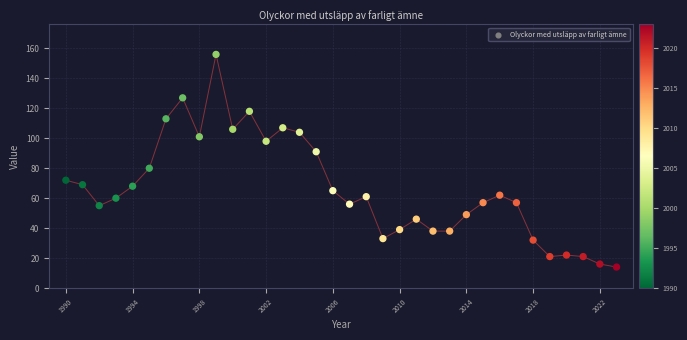

What is the range of Y values (max minus min)?

142